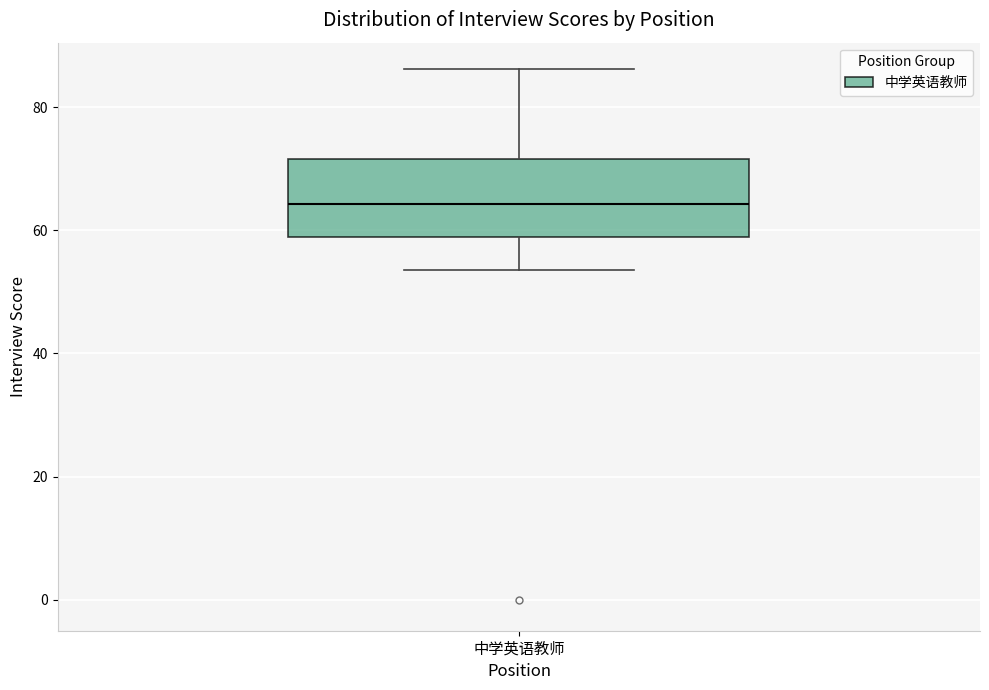

Where does the lower whisker of the box for 中学英语教师 end on the y-axis? The values are not printed on the chart, so give them approximately, as read against the axis.

54